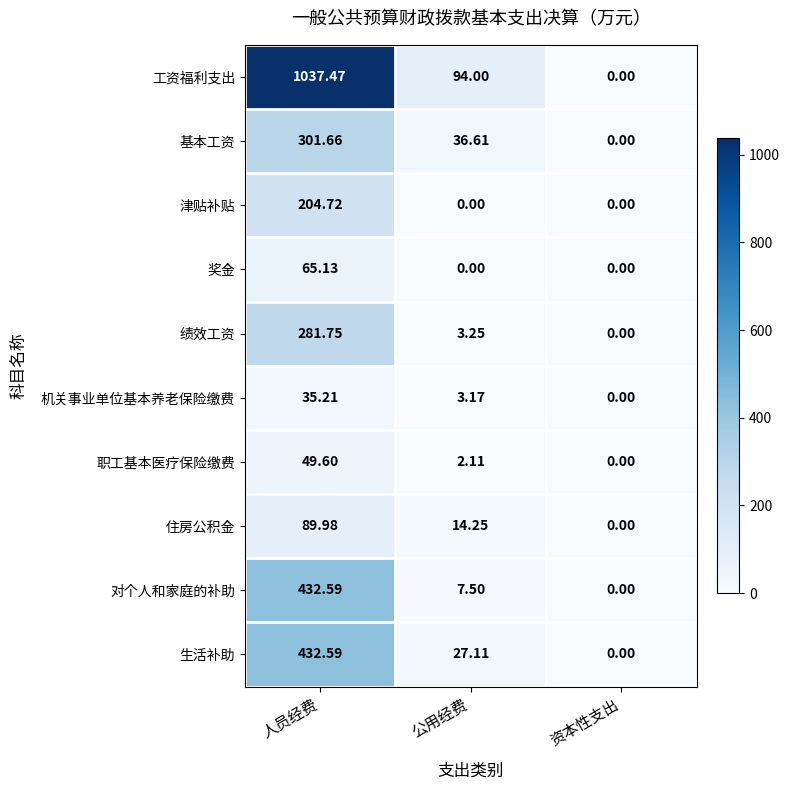

Rank the categories by 生活补助 value from highest to lowest.

人员经费, 公用经费, 资本性支出